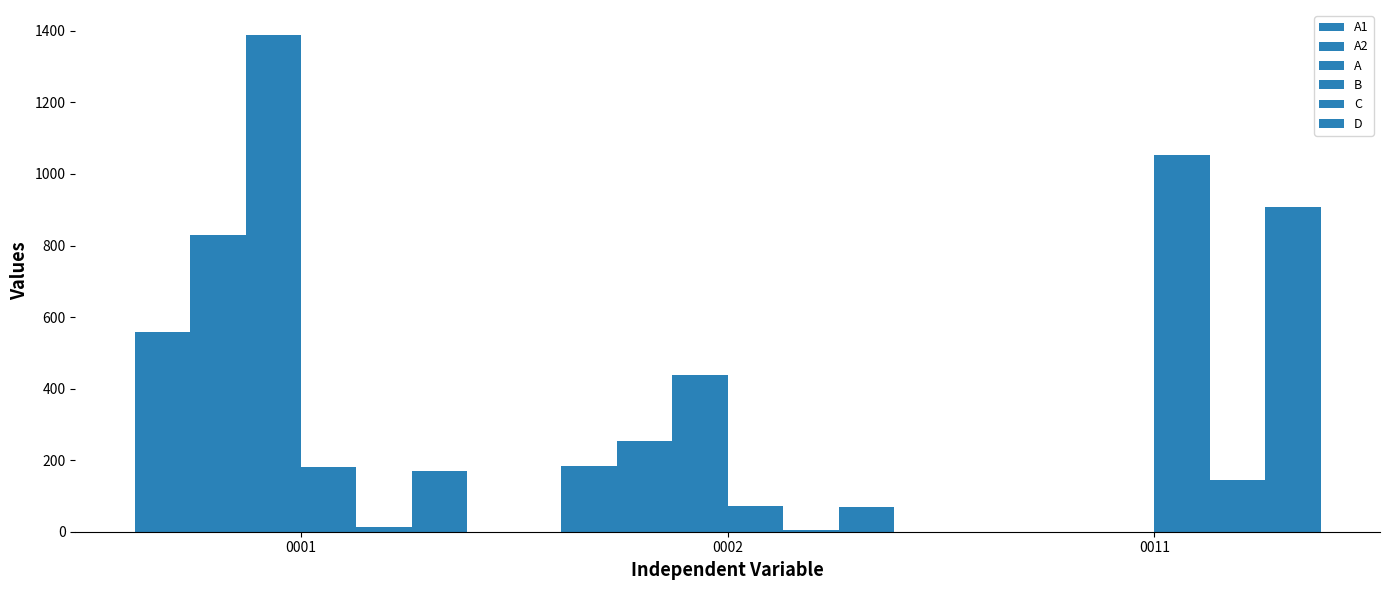

How many values in A2 are above zero?

2